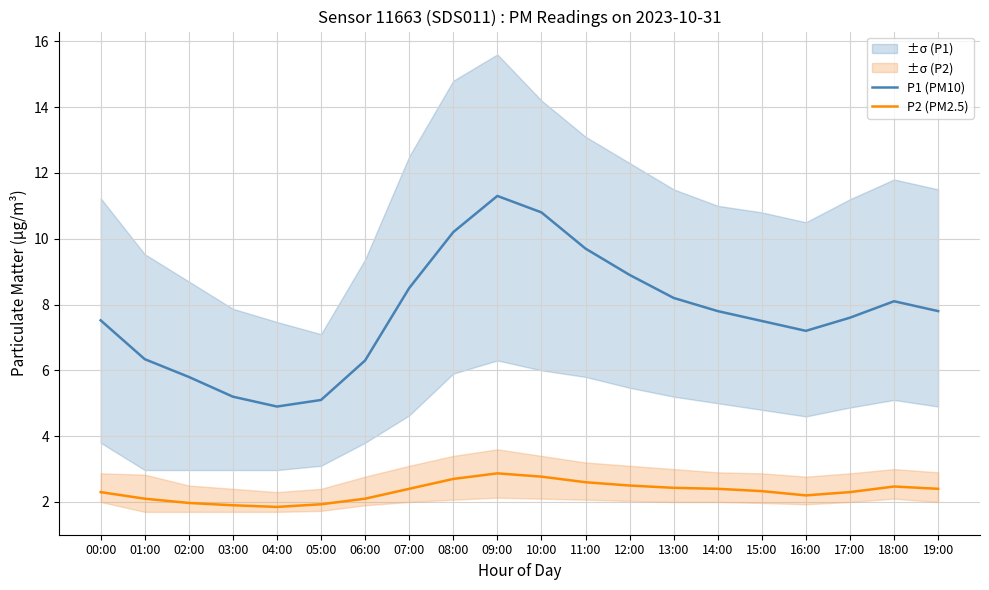

What is the spread (max minus min) of values at 18:00?

5.6